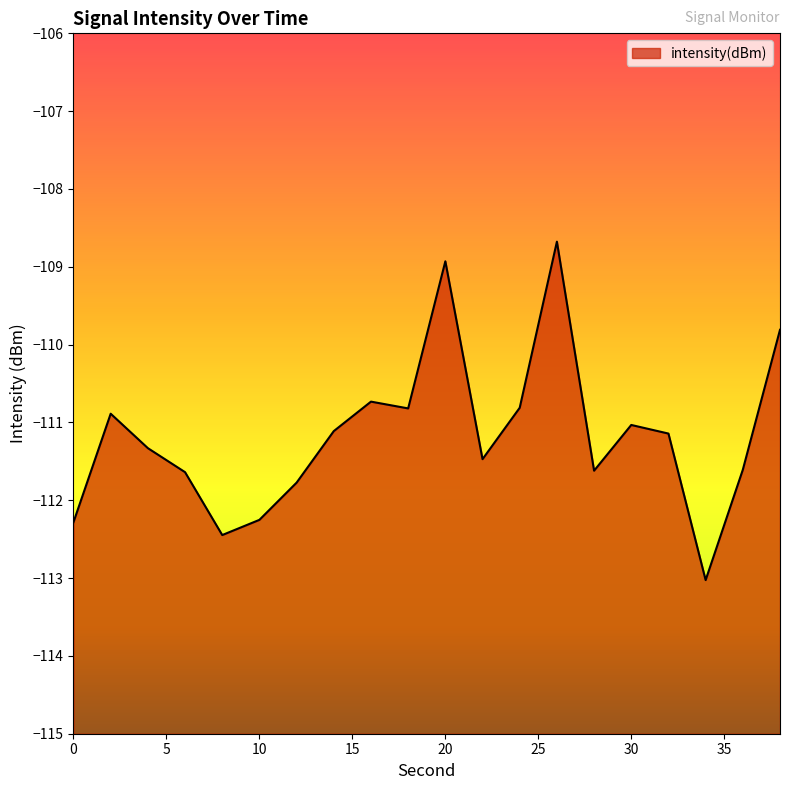

The value at 34 is -48.5. True or false?

False